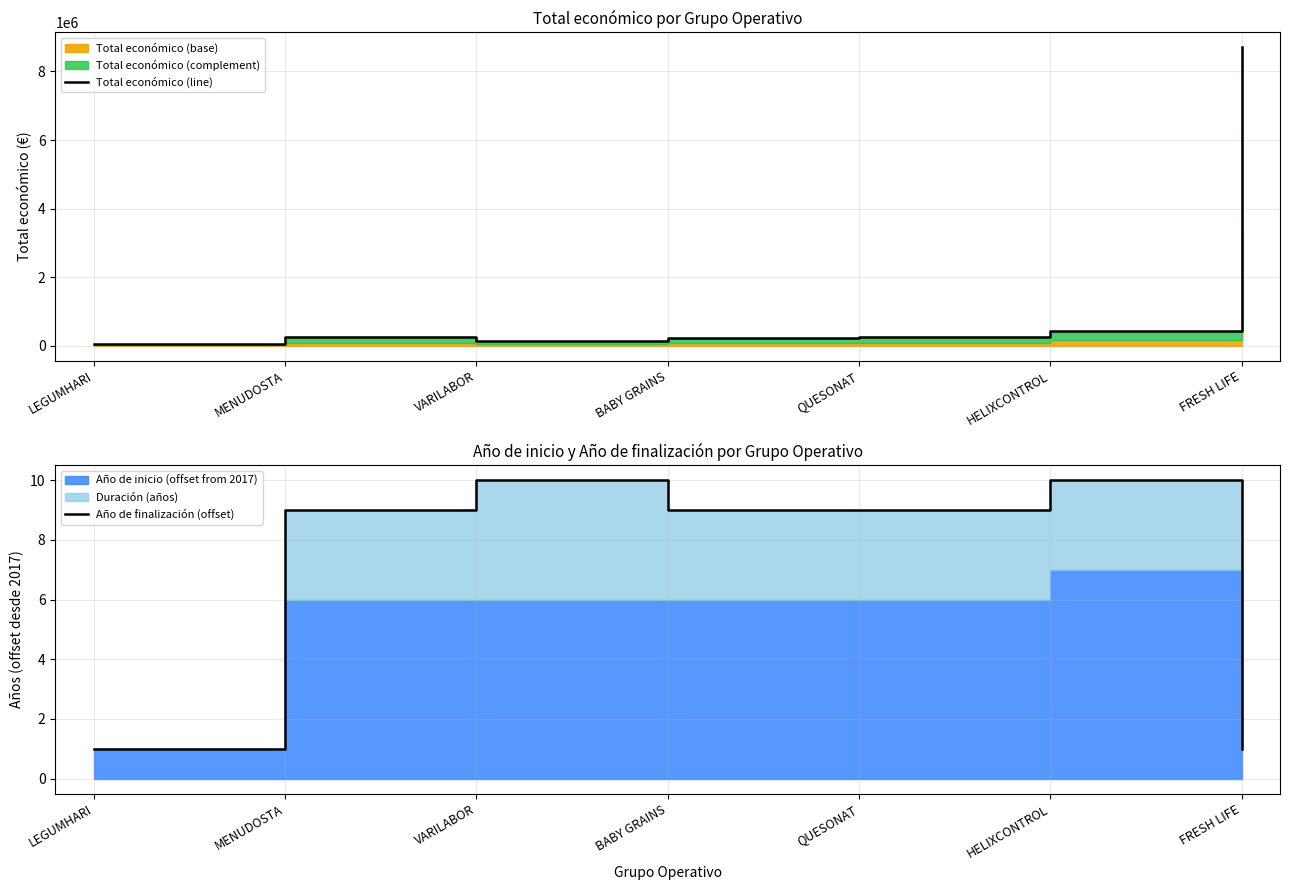

In Total económico (line), how many points are higher than both neighbors (excluding endpoints)?

1